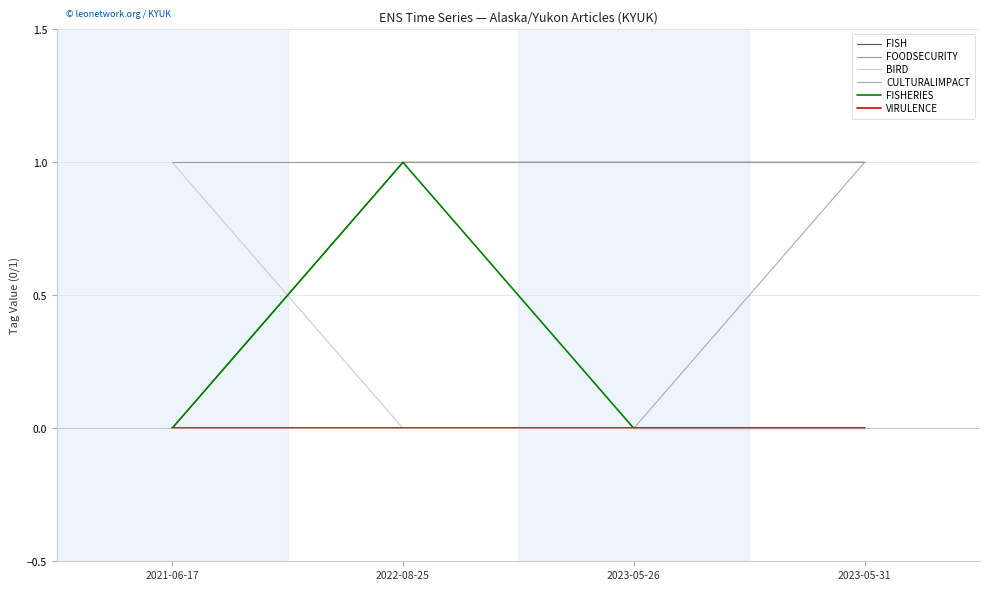

Is the value of FISH at 2022-08-25 greater than the value of VIRULENCE at 2022-08-25?

Yes